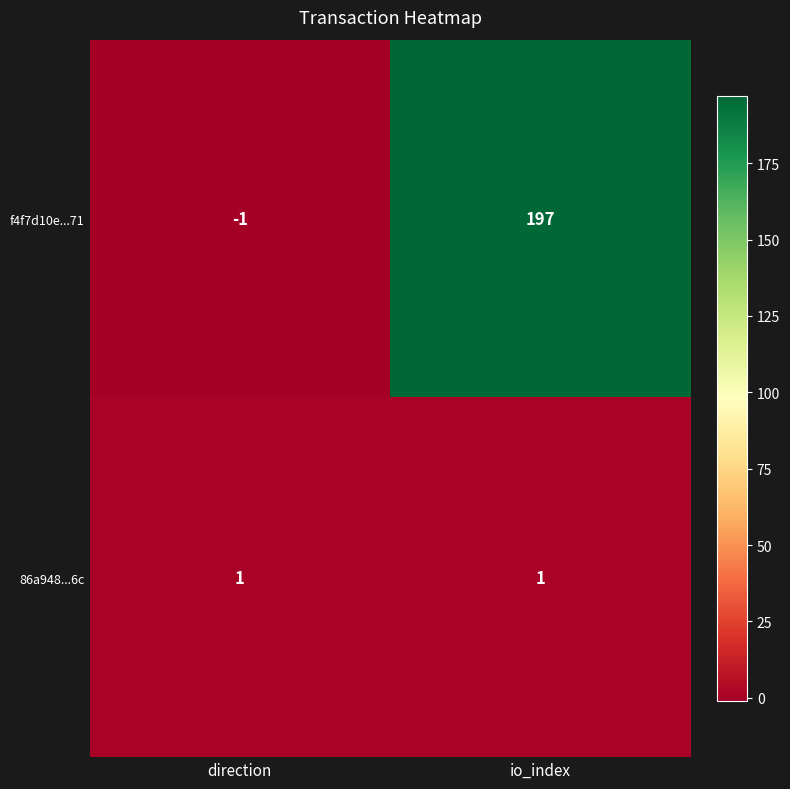

True or false: 86a948...6c has a value of 1 at io_index.

True